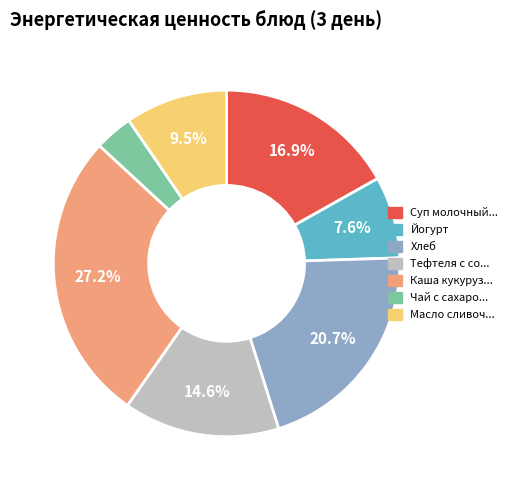

Count the number of slices in the pie.

7